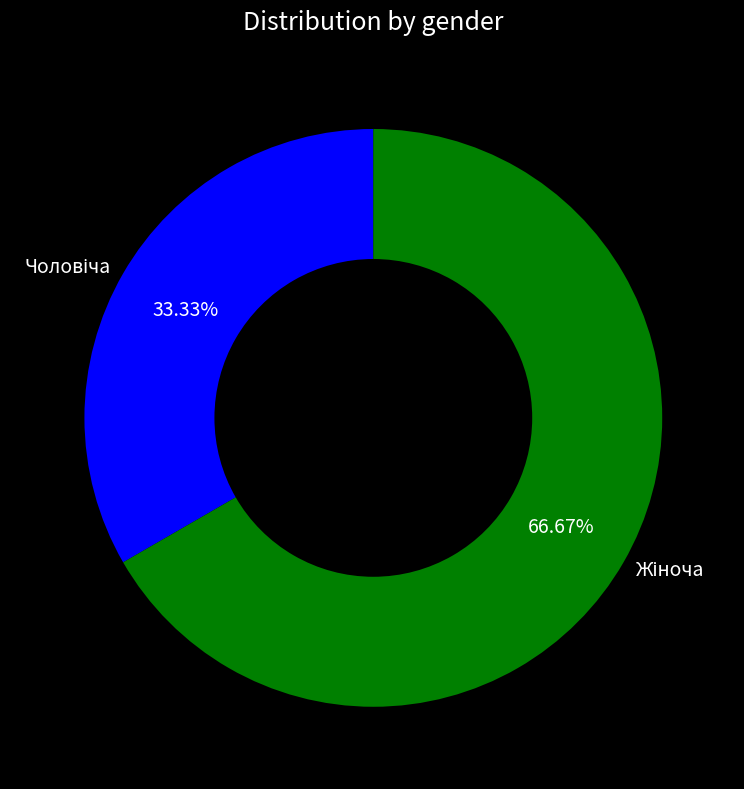

Is there a majority slice in this chart?

Yes